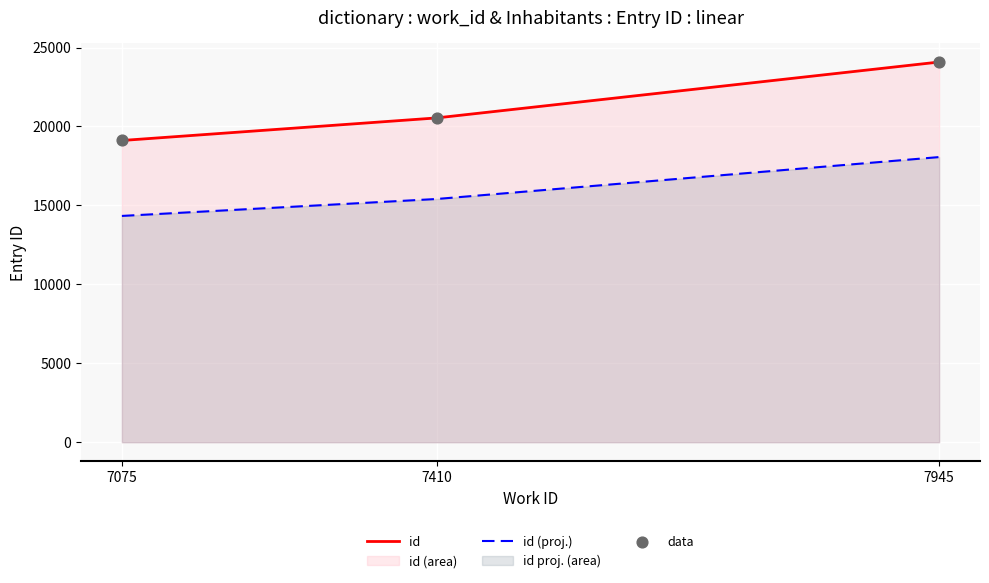

Which series has the widest spread of Y values?

id